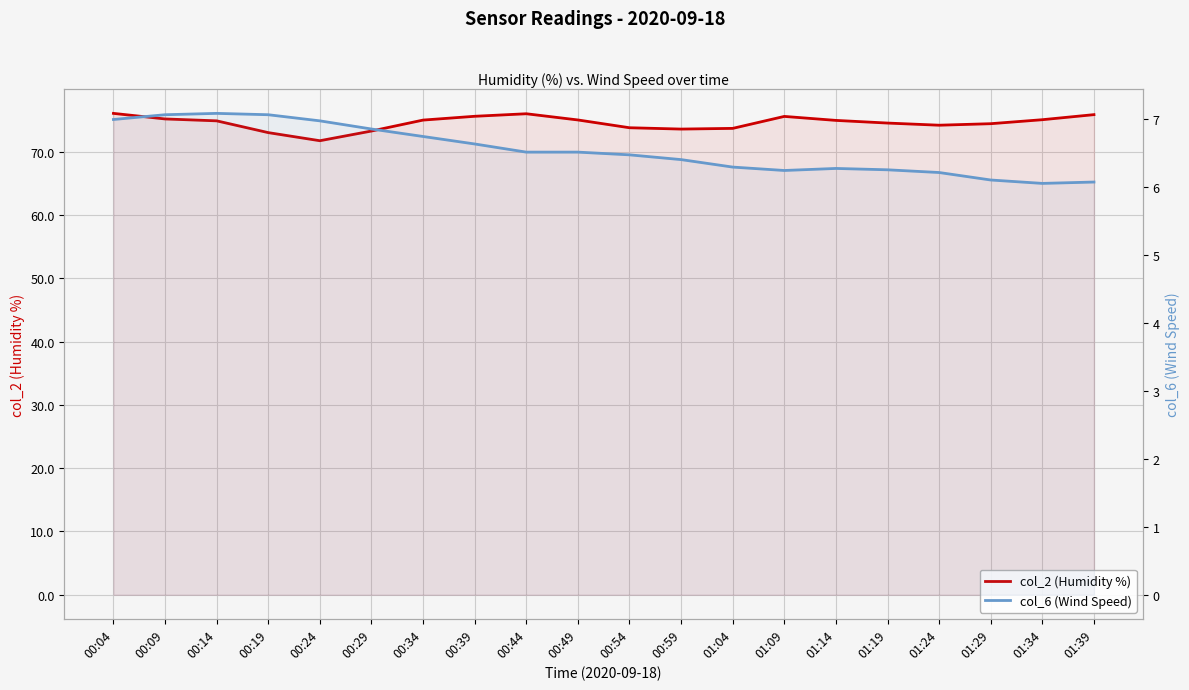

The col_2 (Humidity %) series shows 75.8 at 01:39. True or false?

True